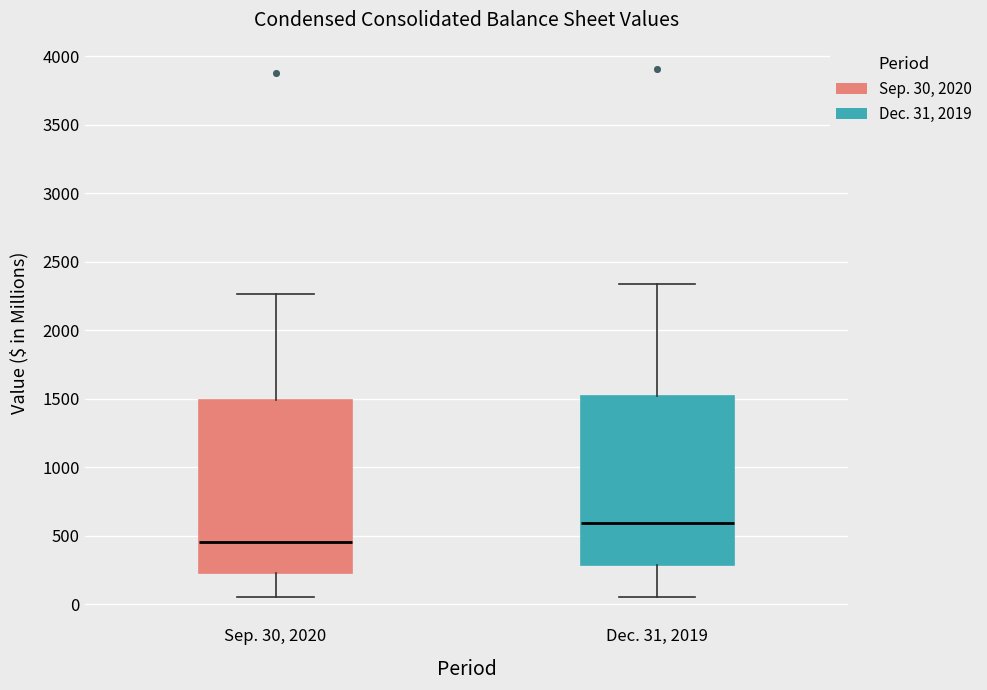

Reading left to right, transcribe this box plot: for each box, give where its median line is, the range the box spans, and where its two whiskers end, as read against the y-axis. The values are not printed on the chart, so give them approximately, as read against the axis.

Sep. 30, 2020: median 450, box 250 to 1500, whiskers 50 to 2250
Dec. 31, 2019: median 600, box 300 to 1500, whiskers 50 to 2350